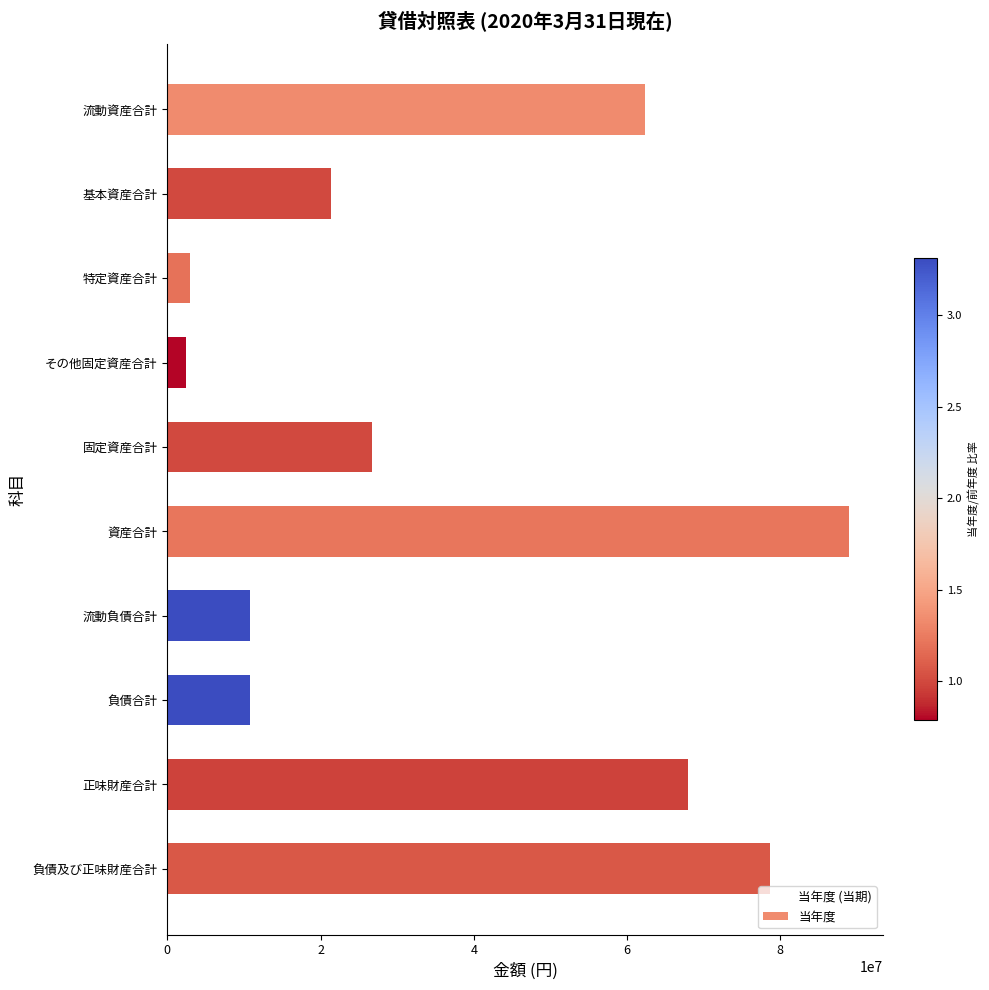

Approximately how many times larger is the value at 流動資産合計 compared to 流動負債合計?

5.8